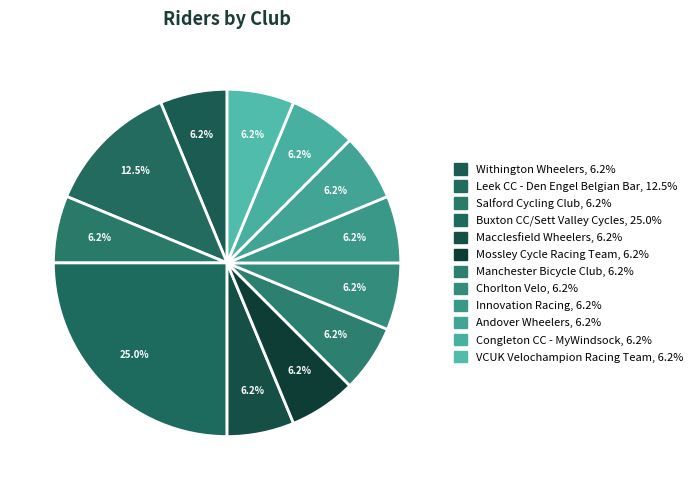

How many slices are in this pie chart?

12